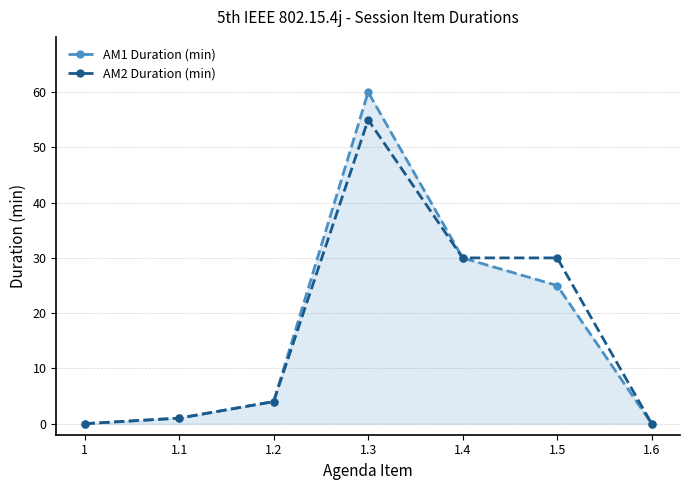

The value of AM2 Duration (min) at 1.5 is 30. True or false?

True